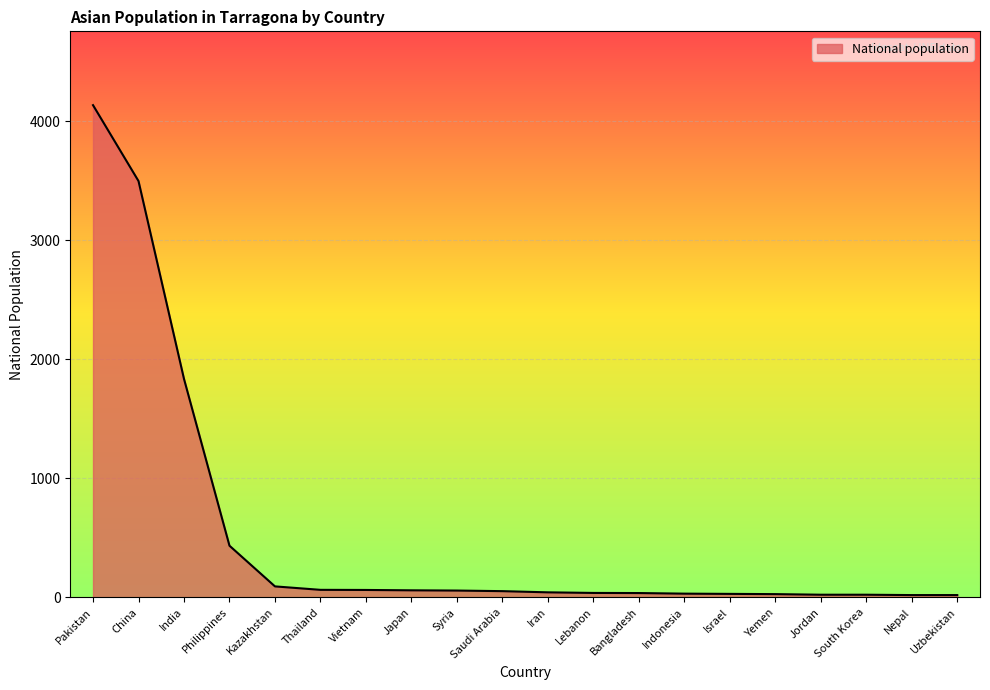

Is it true that the value at Philippines is 434?

True